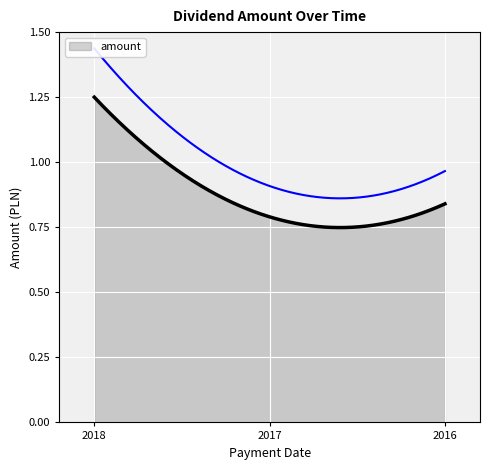

Rank the categories by value from lowest to highest.

2017-08-23, 2016-07-11, 2018-08-08